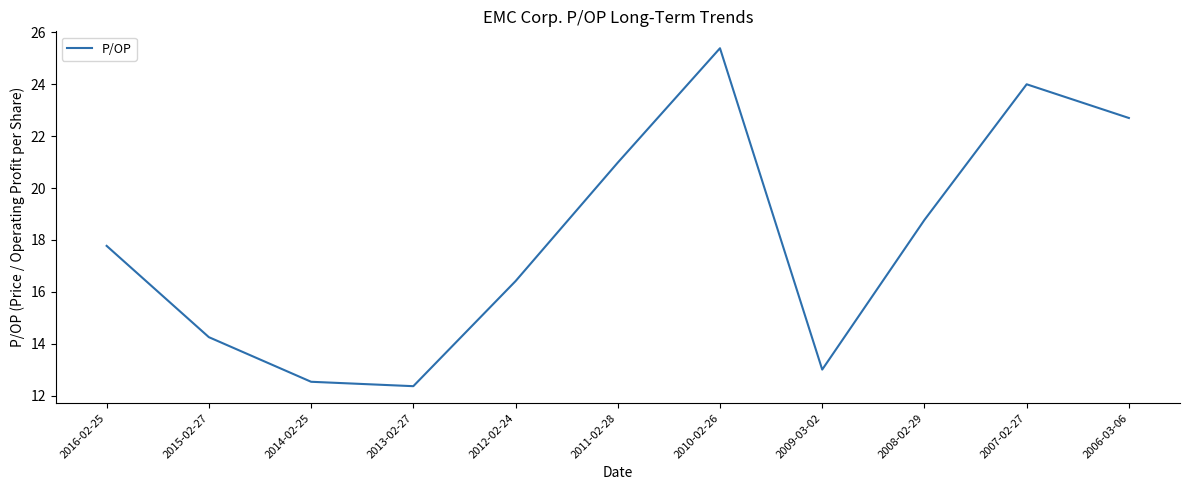

What position from the left is 2016-02-25?

1